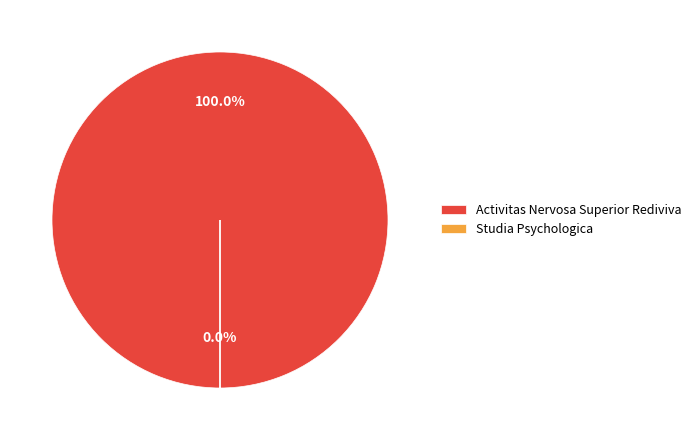

Which category has the biggest portion of the pie?

Activitas Nervosa Superior Rediviva